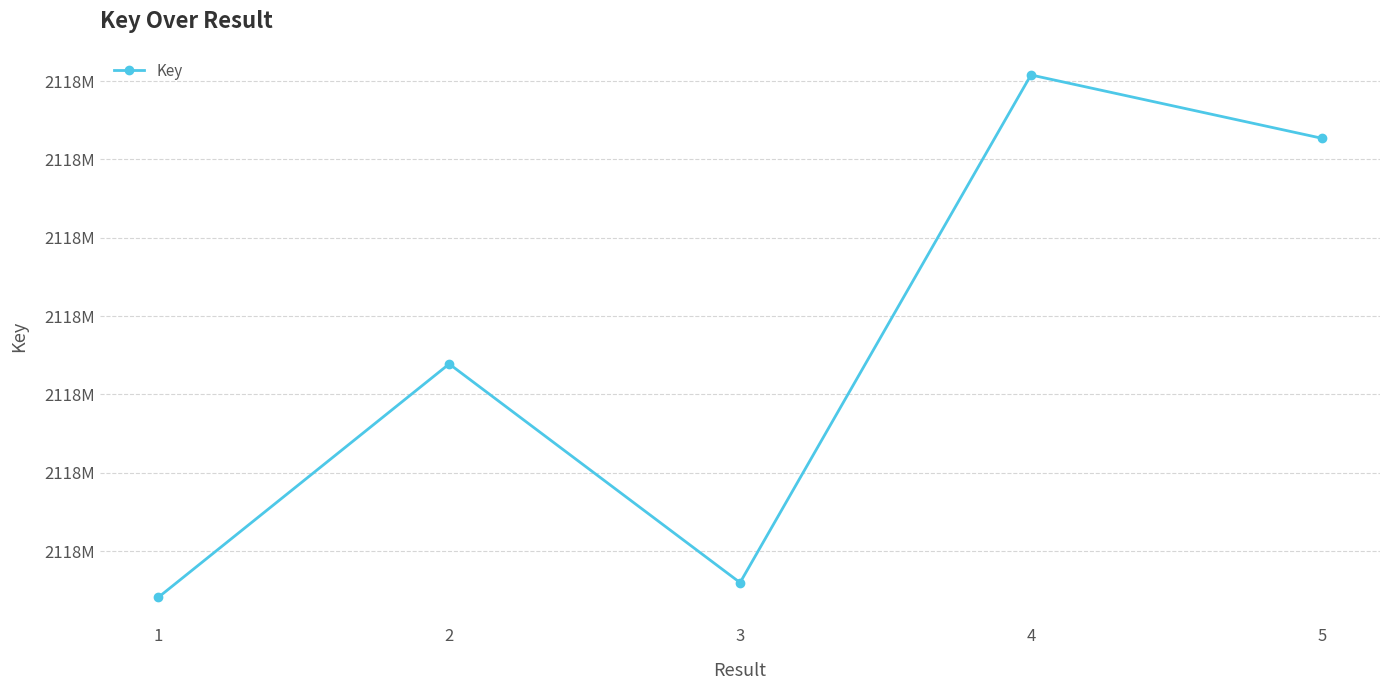

Reading right to left, extract all data points from this chart.

5=2117902704	4=2117910786	3=2117845977	2=2117873895	1=2117844098